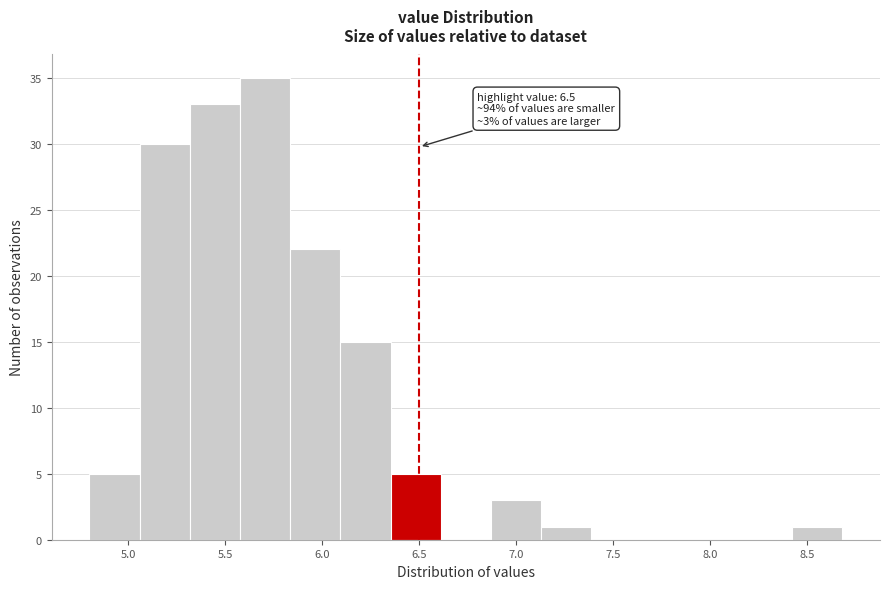

Which range on the x-axis has the tallest bar?

5.60 to 5.85